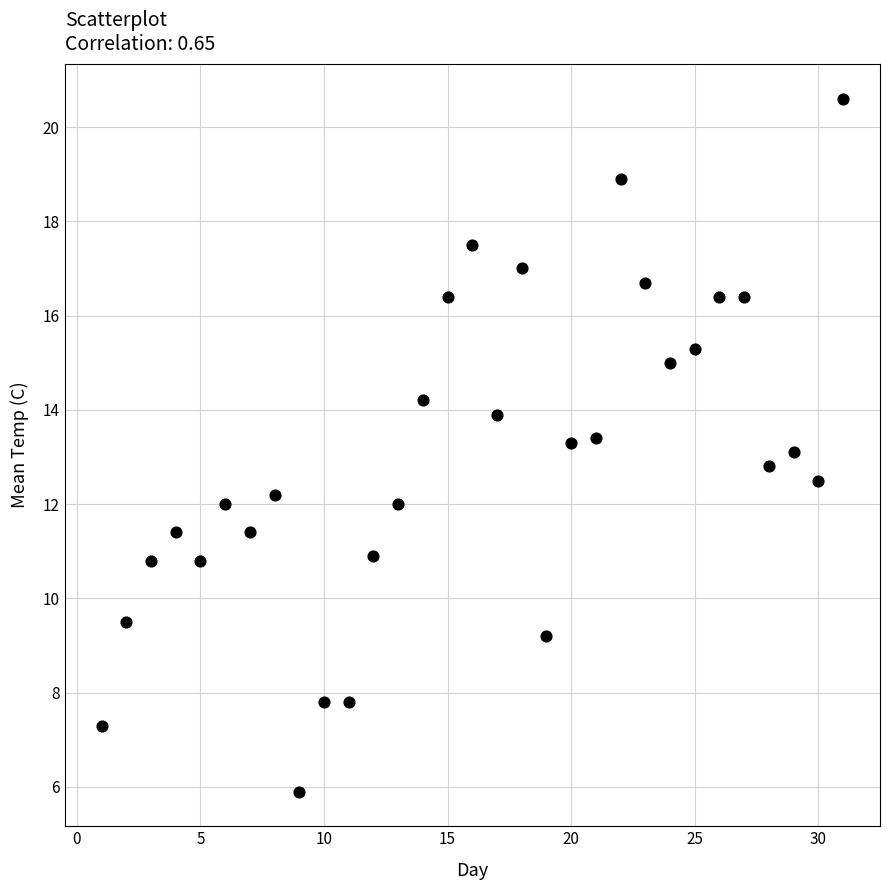

What is the range of X values (max minus min)?

30.0